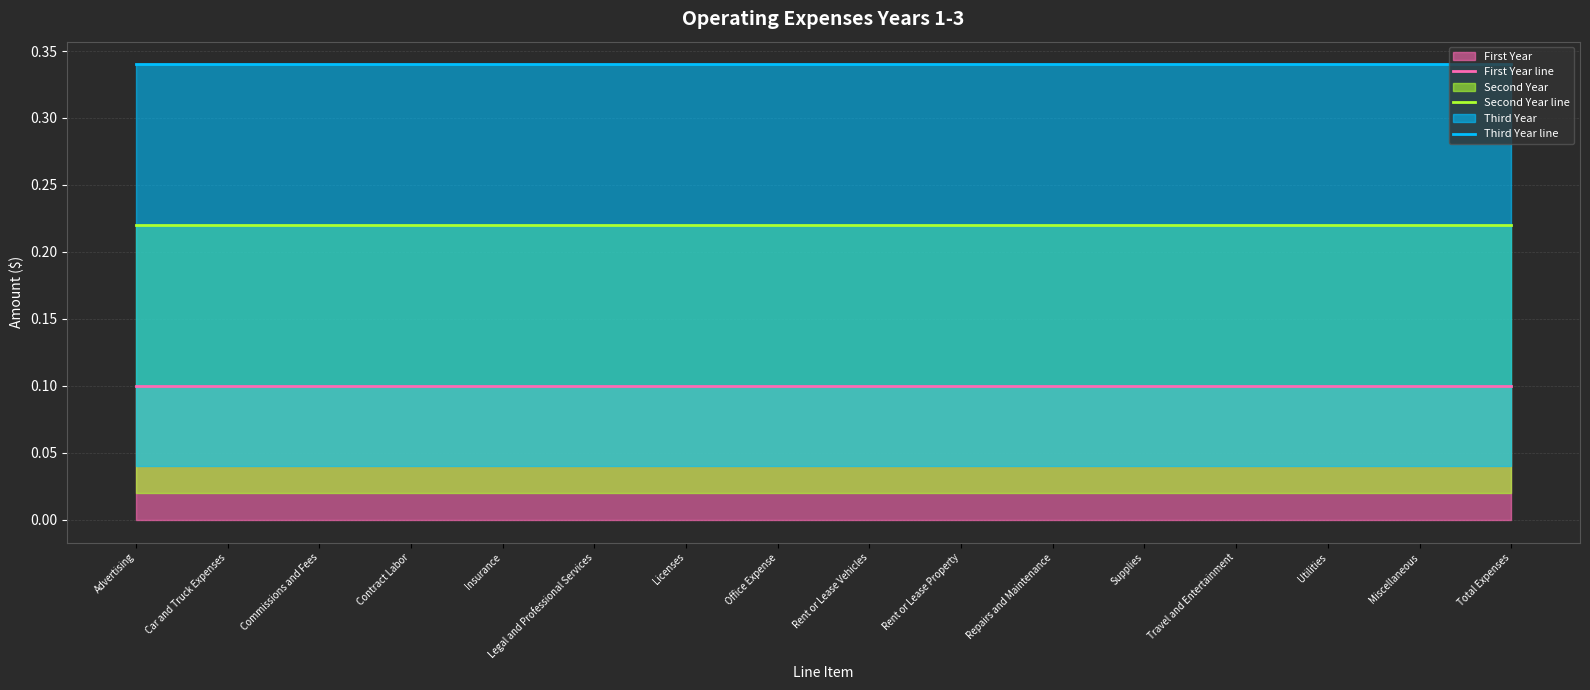

Which label corresponds to the largest value in the chart?

Advertising